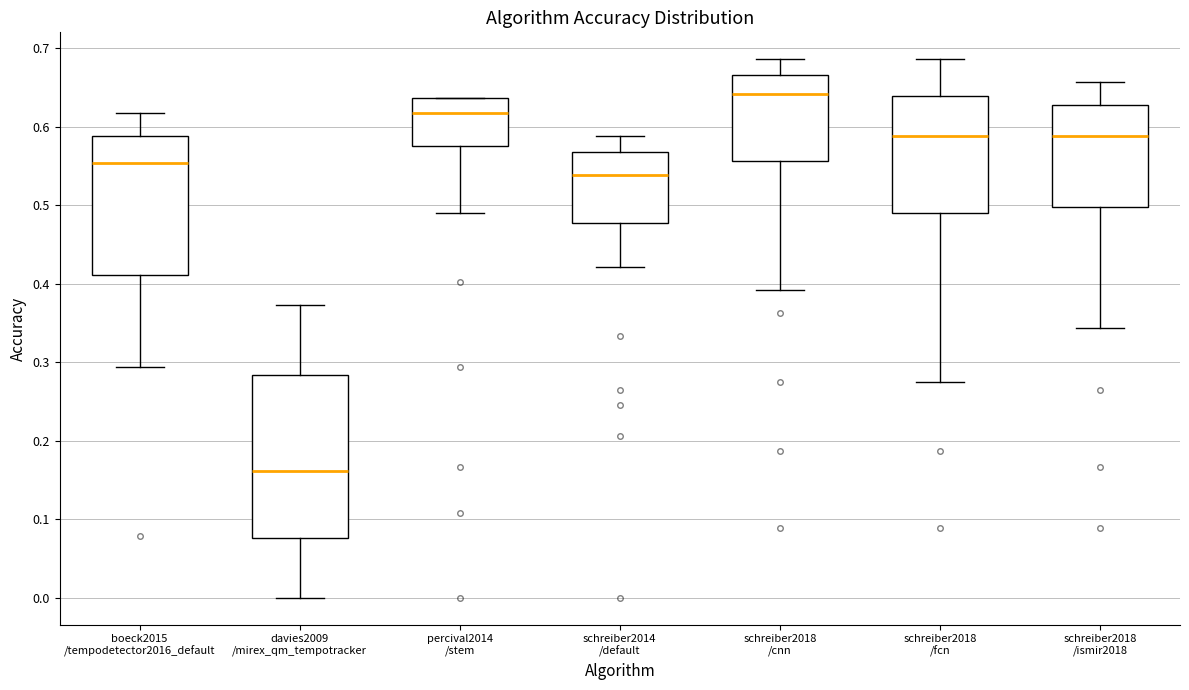

Reading left to right, transcribe this box plot: for each box, give where its median line is, the range the box spans, and where its two whiskers end, as read against the y-axis. The values are not printed on the chart, so give them approximately, as read against the axis.

boeck2015 /tempodetector2016_default: median 0.55, box 0.41 to 0.59, whiskers 0.29 to 0.62
davies2009 /mirex_qm_tempotracker: median 0.16, box 0.08 to 0.28, whiskers 0.00 to 0.37
percival2014 /stem: median 0.62, box 0.58 to 0.64, whiskers 0.49 to 0.64
schreiber2014 /default: median 0.54, box 0.48 to 0.57, whiskers 0.42 to 0.59
schreiber2018 /cnn: median 0.64, box 0.56 to 0.67, whiskers 0.39 to 0.69
schreiber2018 /fcn: median 0.59, box 0.49 to 0.64, whiskers 0.27 to 0.69
schreiber2018 /ismir2018: median 0.59, box 0.50 to 0.63, whiskers 0.34 to 0.66